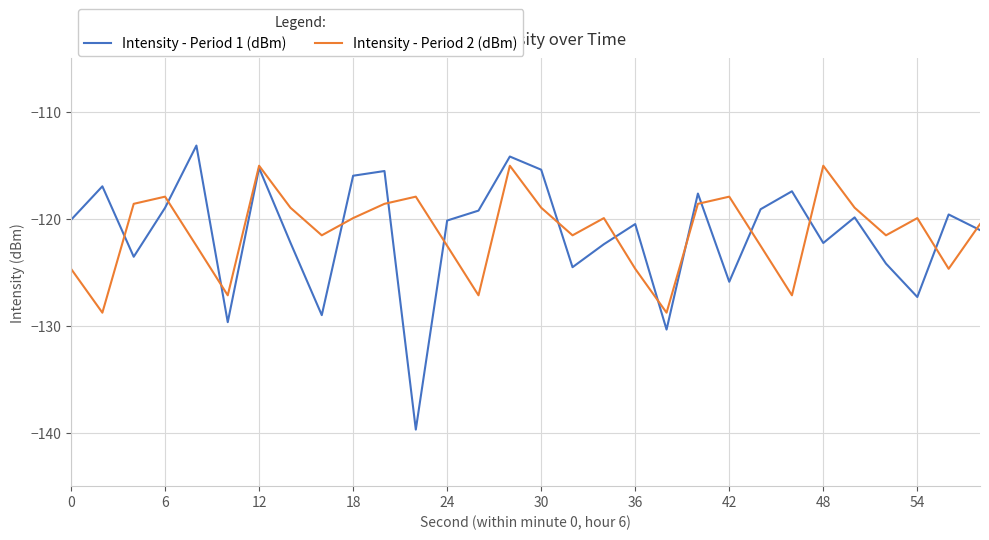

Which series has the widest spread of values?

Intensity - Period 1 (dBm)